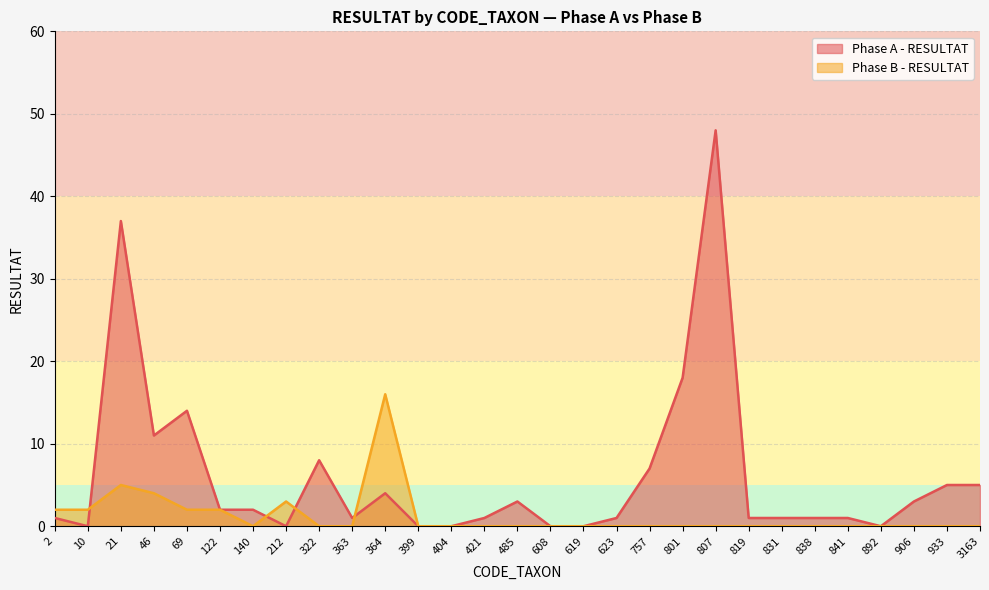

How many lines are shown in the chart?

2